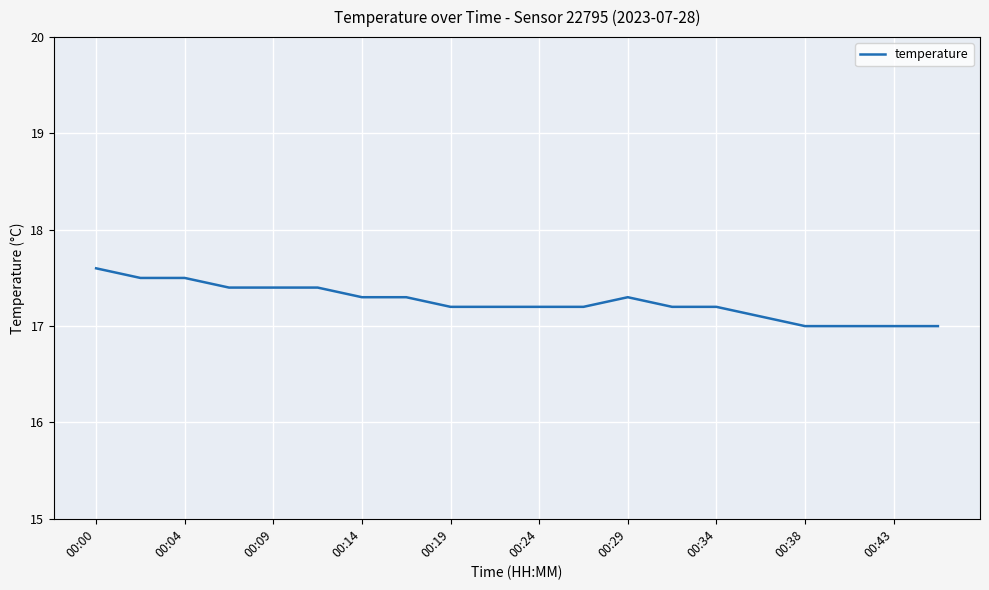

What is the difference between the maximum and minimum values?

0.6